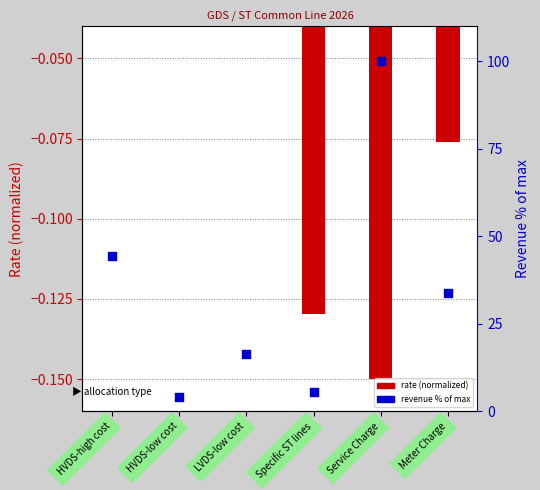

Is the value of revenue % at Meter Charge greater than the value of rate (normalized) at LVDS-low cost?

Yes